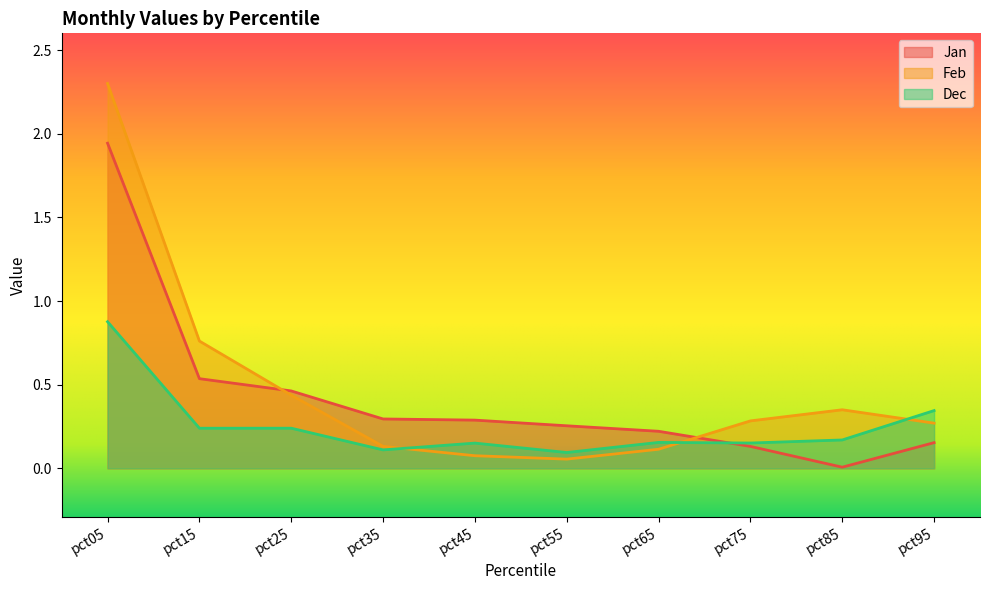

How many categories are shown in the chart?

10